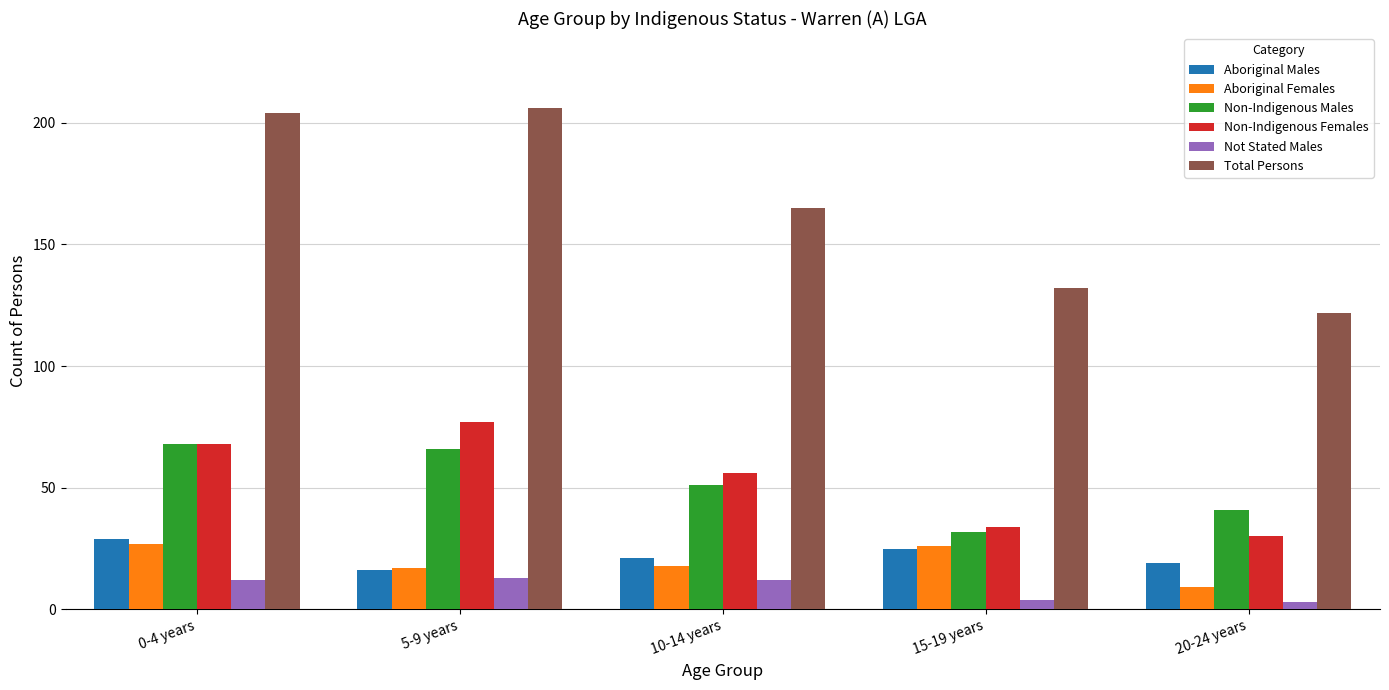

Where is Total Persons nearest to the value 164?

10-14 years